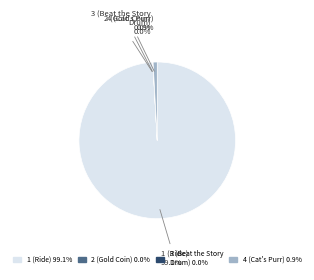

To the nearest percent, what is the difference between the largest and smallest slice percentages?

99%